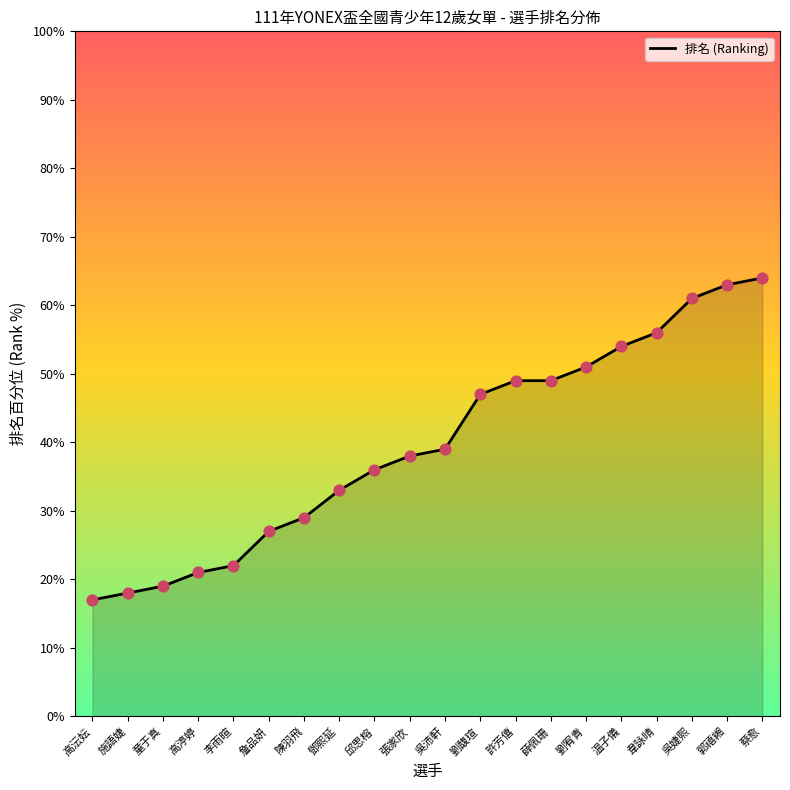

What is the change in value from 高渟婷 to 劉宥青?

+30.0